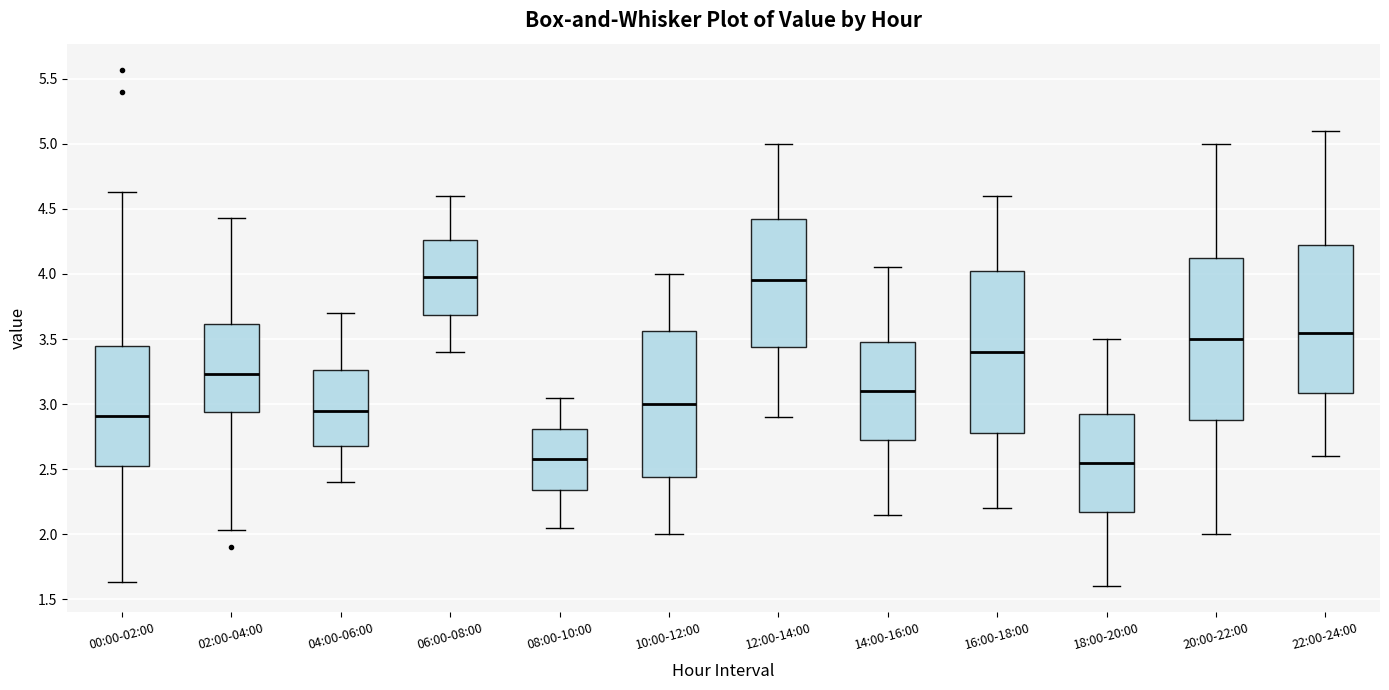

Reading left to right, read every box against the y-axis: the position of its median line, the range the box covers, and the ends of its whiskers. The values are not printed on the chart, so give them approximately, as read against the axis.

00:00-02:00: median 2.90, box 2.55 to 3.45, whiskers 1.65 to 4.65
02:00-04:00: median 3.25, box 2.95 to 3.60, whiskers 2.05 to 4.45
04:00-06:00: median 2.95, box 2.70 to 3.25, whiskers 2.40 to 3.70
06:00-08:00: median 4.00, box 3.70 to 4.25, whiskers 3.40 to 4.60
08:00-10:00: median 2.60, box 2.35 to 2.80, whiskers 2.05 to 3.05
10:00-12:00: median 3.00, box 2.45 to 3.55, whiskers 2.00 to 4.00
12:00-14:00: median 3.95, box 3.45 to 4.45, whiskers 2.90 to 5.00
14:00-16:00: median 3.10, box 2.75 to 3.50, whiskers 2.15 to 4.05
16:00-18:00: median 3.40, box 2.80 to 4.05, whiskers 2.20 to 4.60
18:00-20:00: median 2.55, box 2.20 to 2.95, whiskers 1.60 to 3.50
20:00-22:00: median 3.50, box 2.90 to 4.15, whiskers 2.00 to 5.00
22:00-24:00: median 3.55, box 3.10 to 4.25, whiskers 2.60 to 5.10